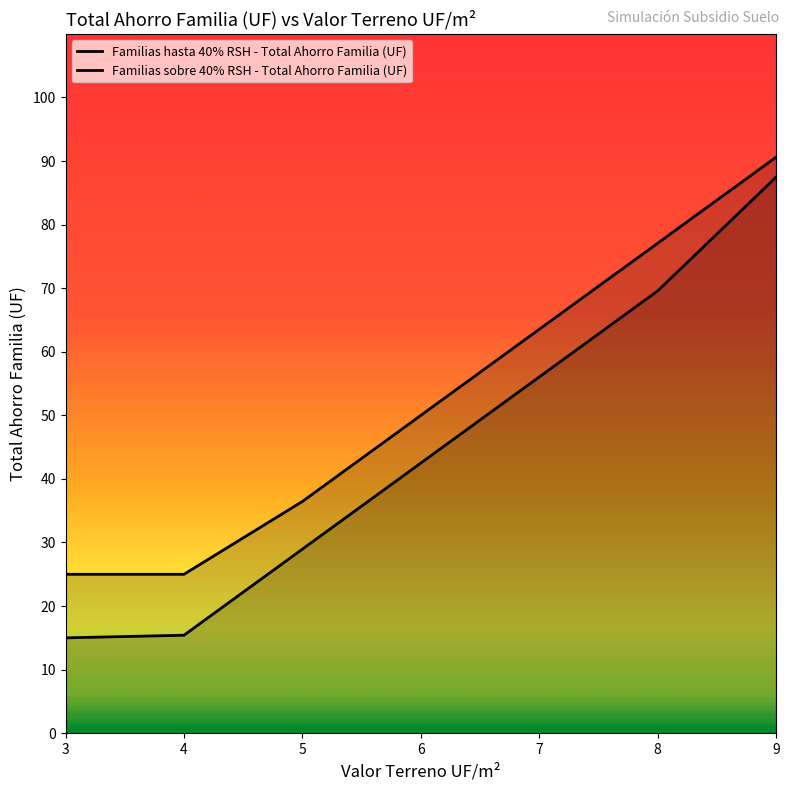

Reading left to right, transcribe all the data shown in this chart.

Familias hasta 40% RSH - Total Ahorro Familia (UF): 15.0	15.4	29.0	42.5	56.0	69.6	87.5
Familias sobre 40% RSH - Total Ahorro Familia (UF): 25.0	25.0	36.5	50.0	63.5	77.1	90.6